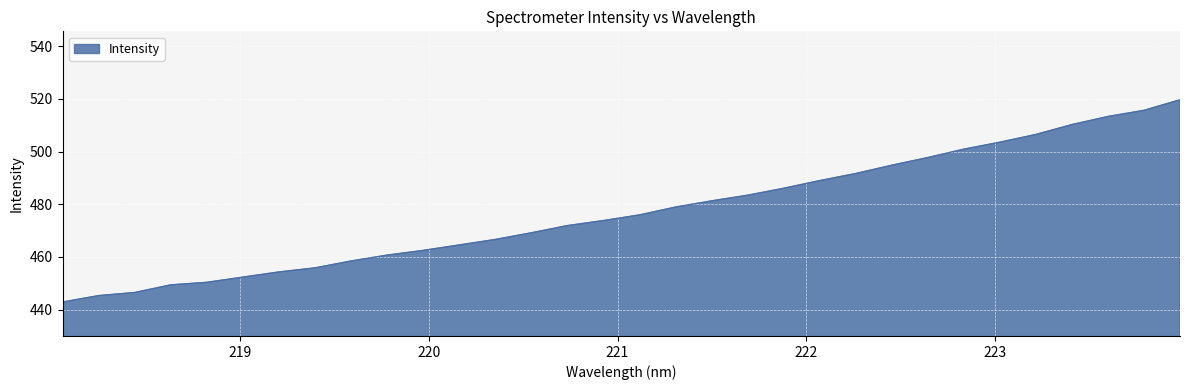

What is the difference between the maximum and minimum values?

76.8